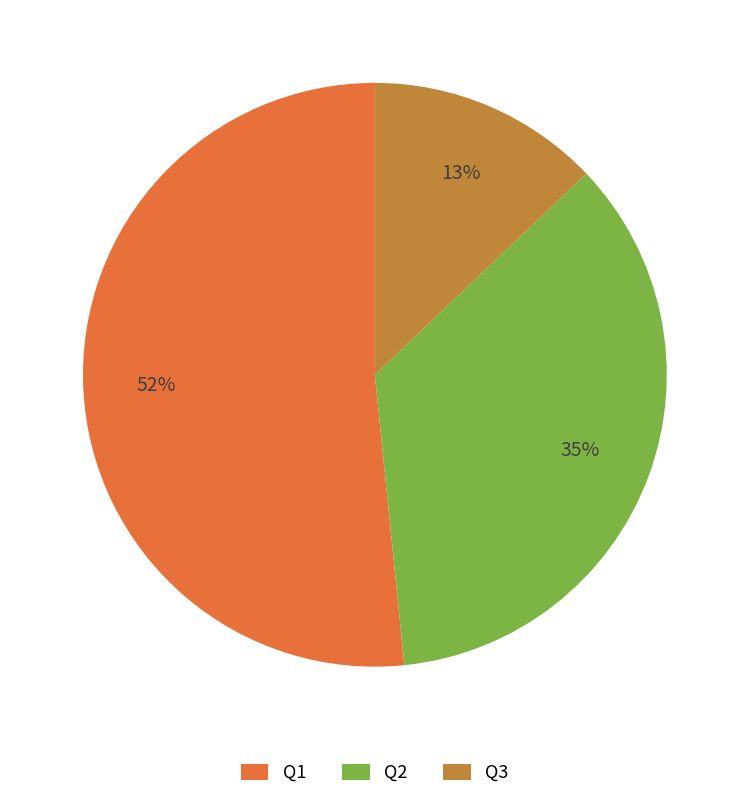

To the nearest percent, what portion does Q2 represent?

35%